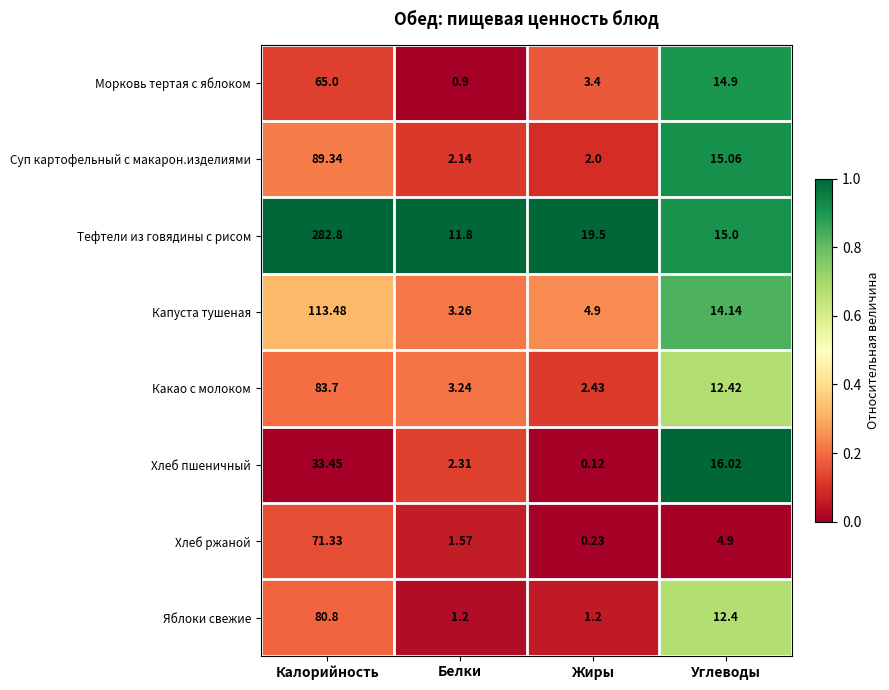

At how many categories does at least one series exceed 0?

4